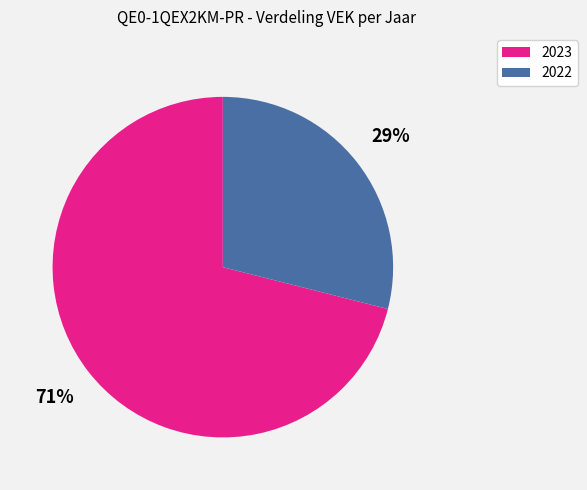

True or false: 2023 accounts for 71% of the total.

True